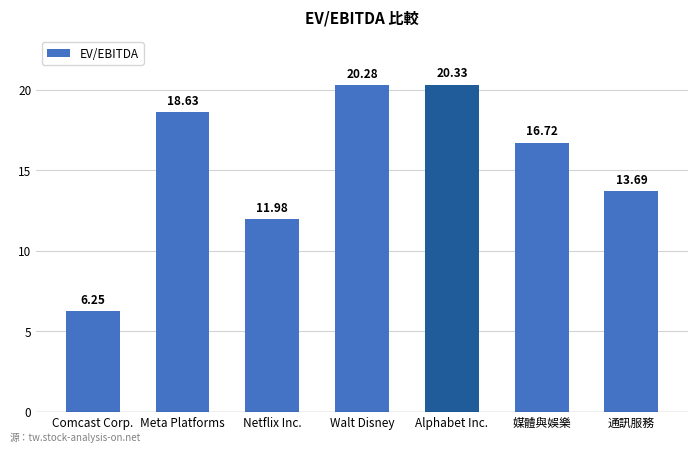

What is the label of the 6th bar from the left?

媒體與娛樂